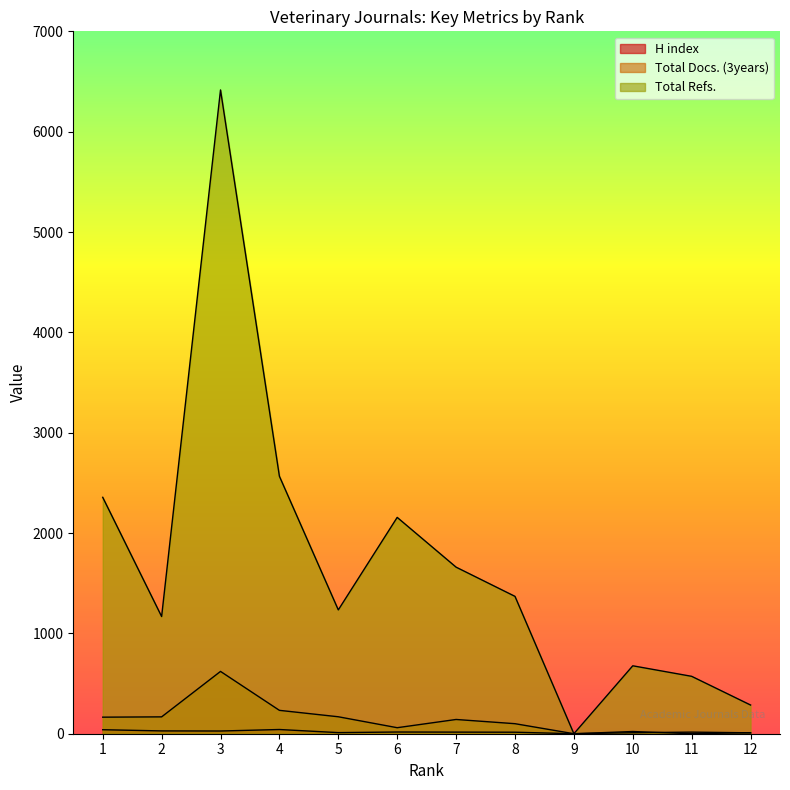

What is the average value of the H index series?

19